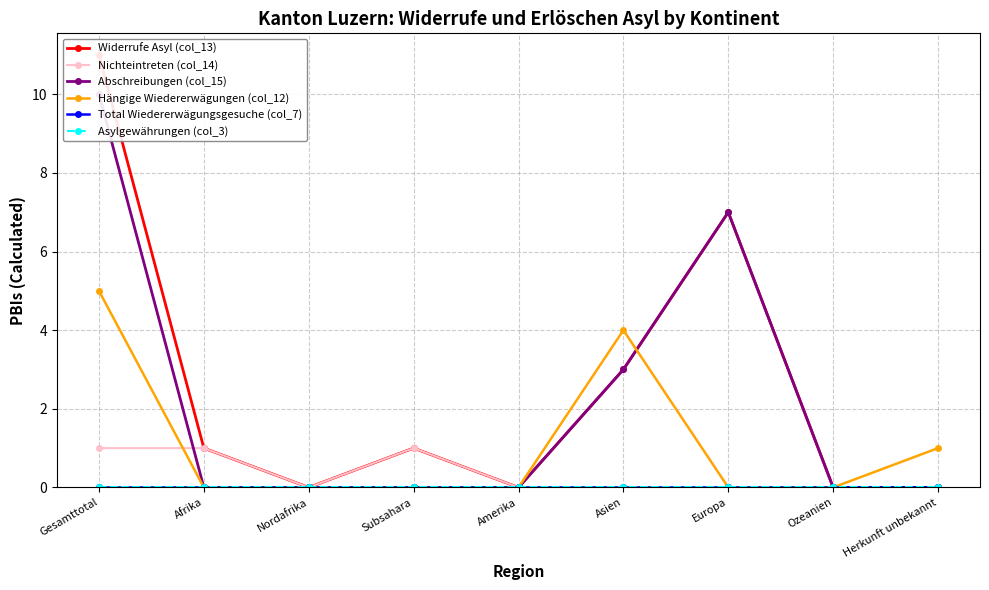

True or false: Widerrufe Asyl (col_13) has a value of 1 at Subsahara.

True